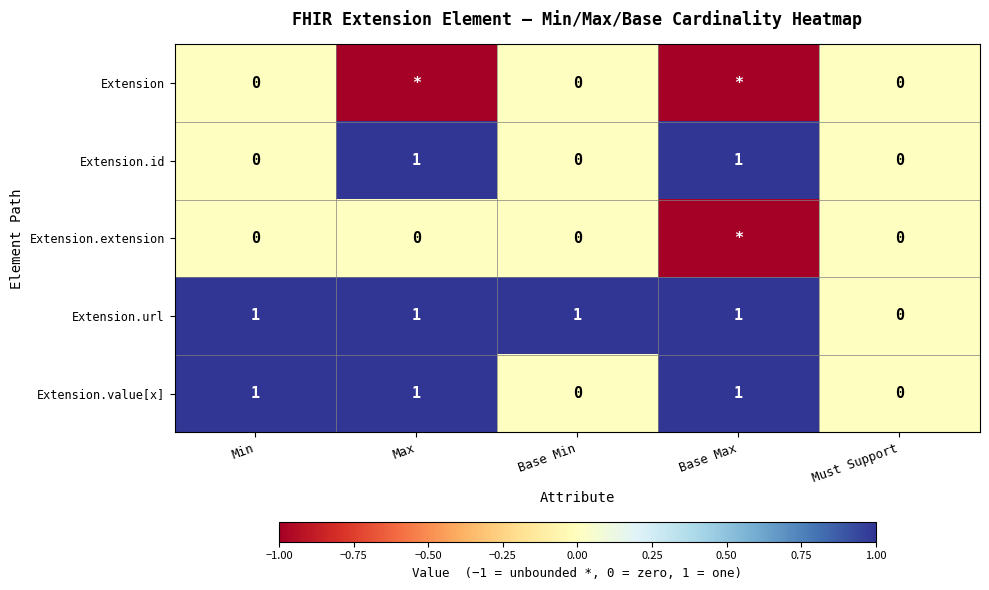

True or false: Extension.url has a value of 0 at Base Min.

False